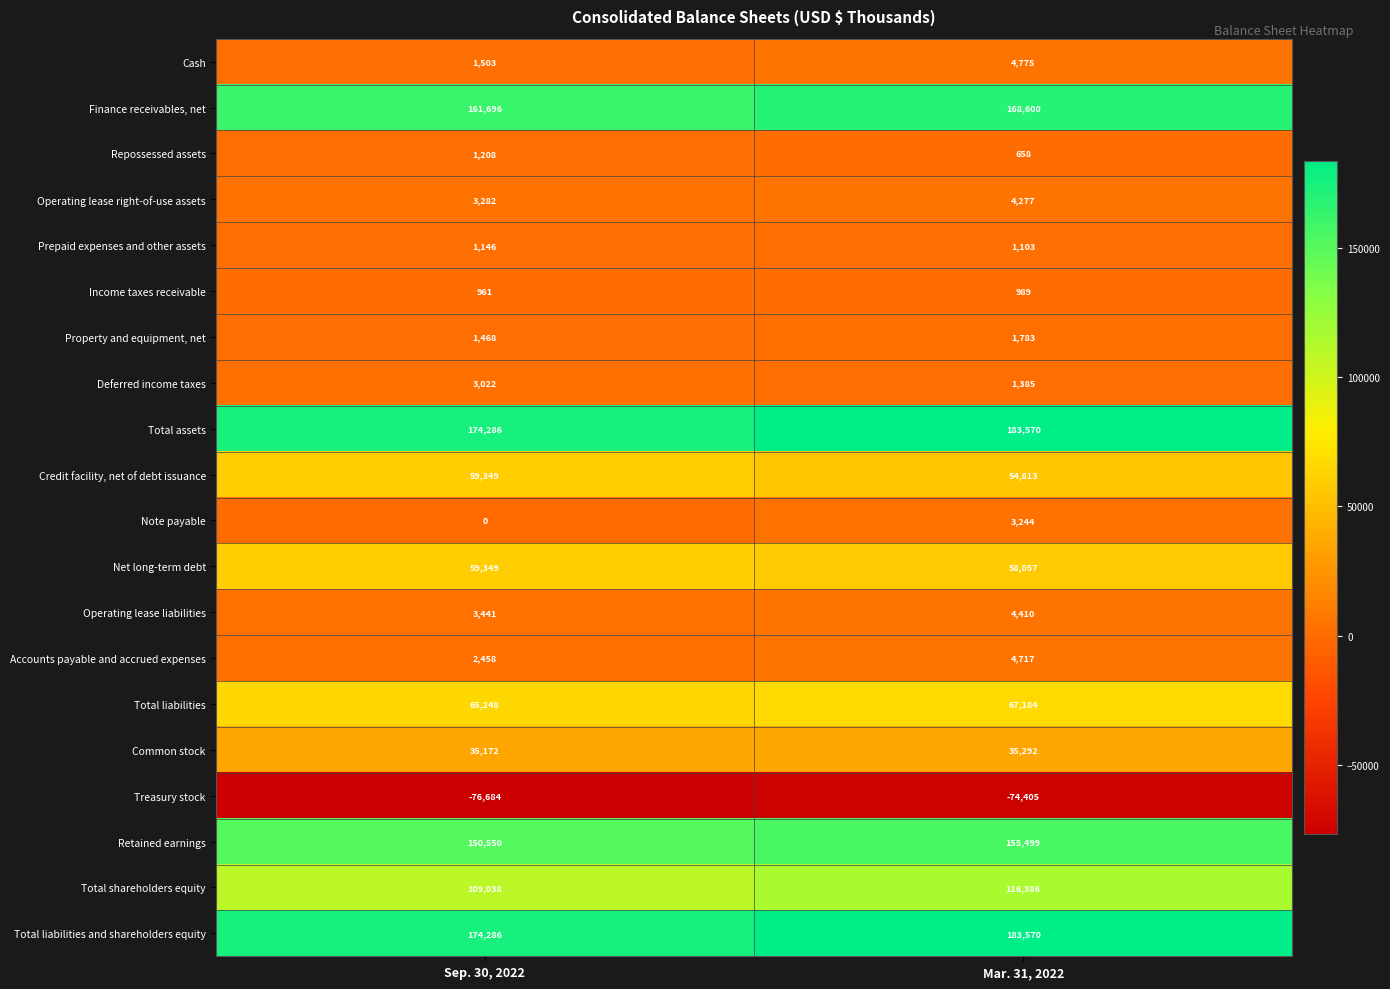

How many values in the Common stock series are below 35292?

1